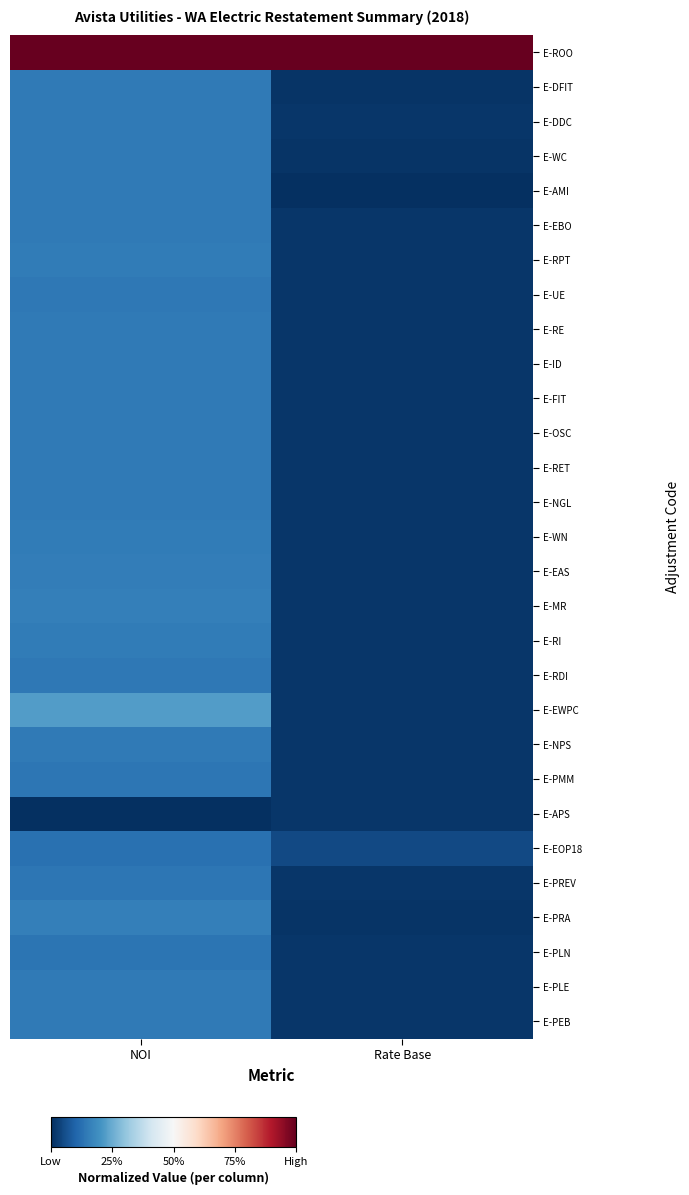

At which category is the sum across all series the highest?

NOI